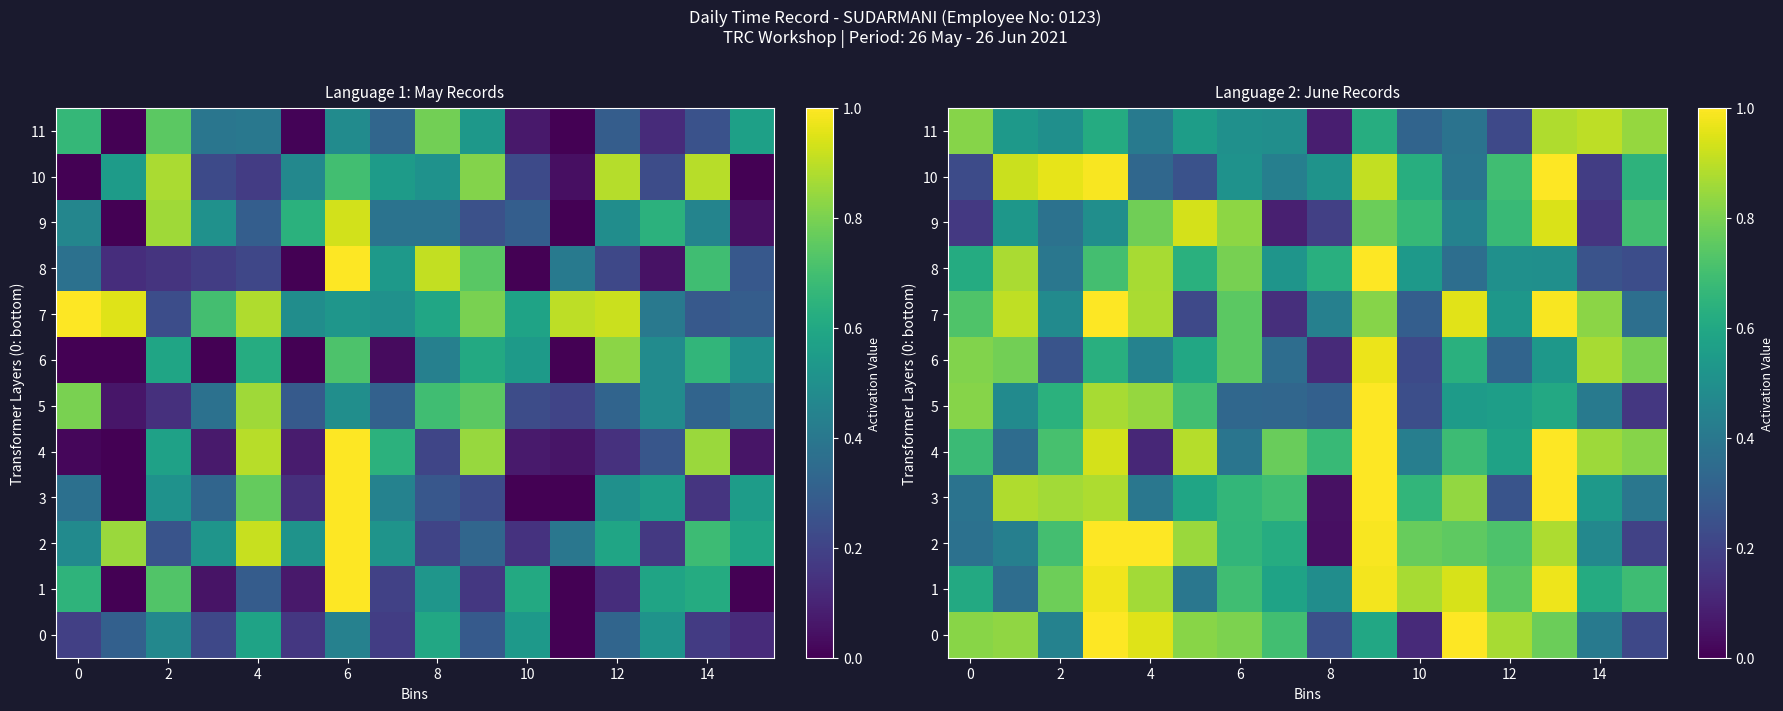

Rank the series by their maximum value, from lowest to highest.

11, 9, 6, 1, 0, 2, 3, 4, 5, 7, 8, 10